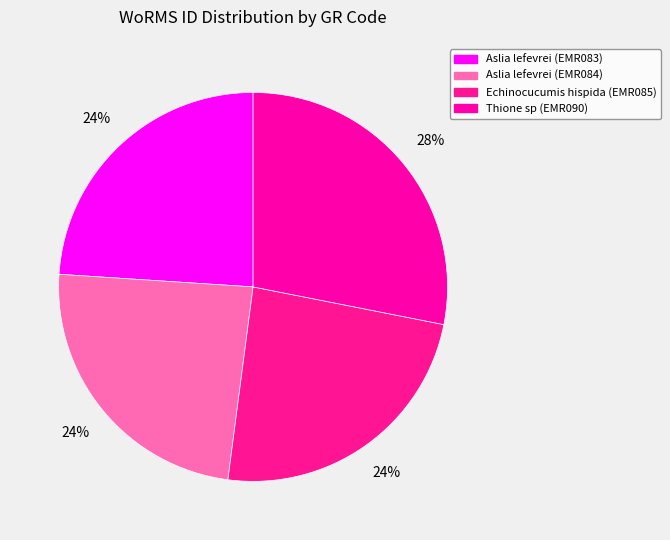

Approximately how many times larger is the value at Aslia lefevrei (EMR083) compared to Aslia lefevrei (EMR084)?

1.0